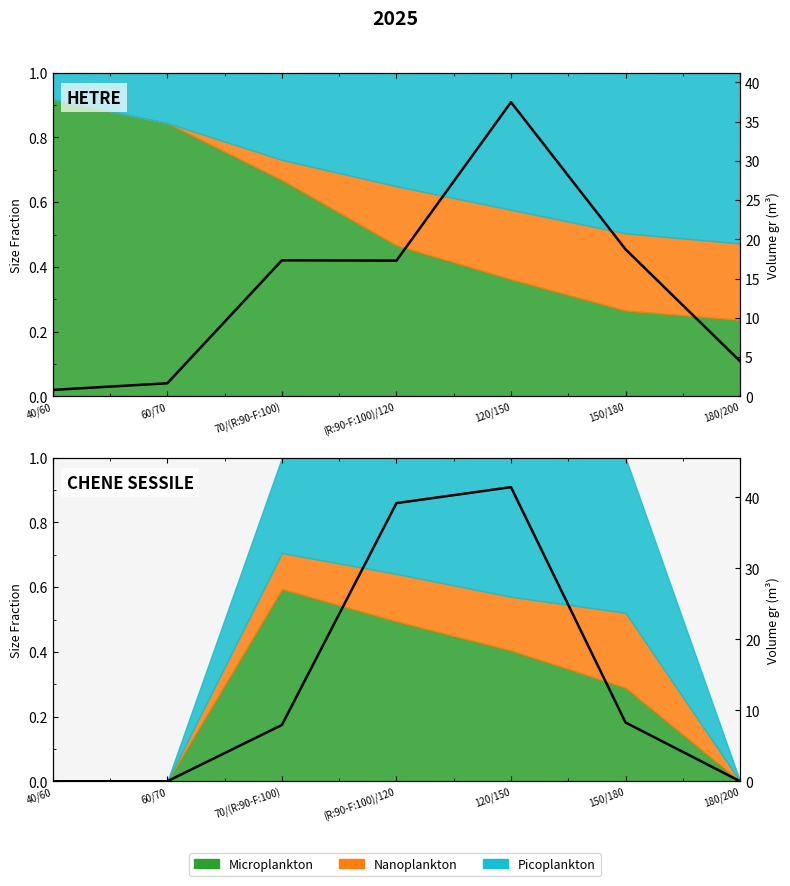

What is the difference between the maximum and minimum values in the HETRE vtgr series?

36.7